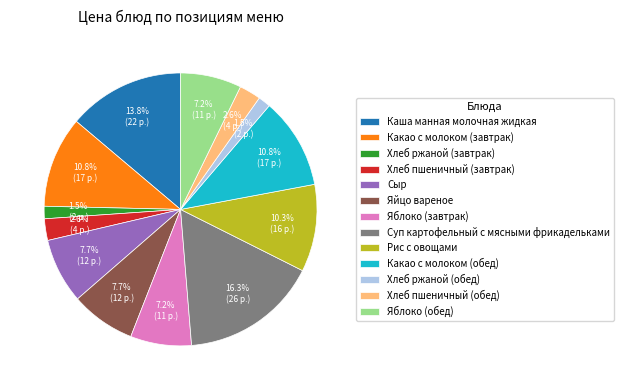

To the nearest percent, what portion does Суп картофельный с мясными фрикадельками represent?

16%